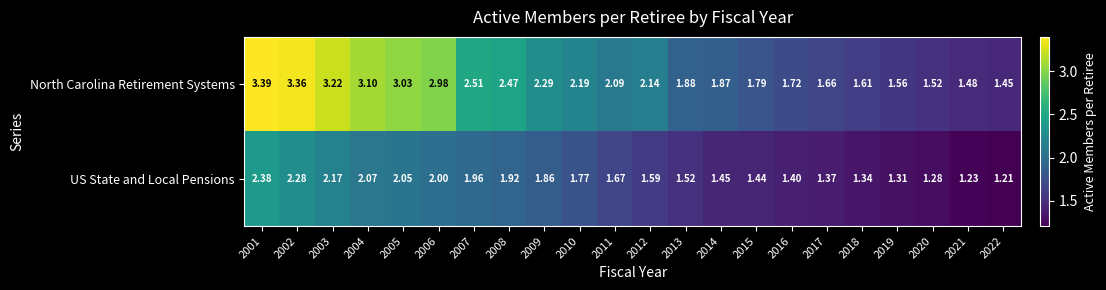

Rank the series at 2004 from lowest to highest value.

US State and Local Pensions, North Carolina Retirement Systems